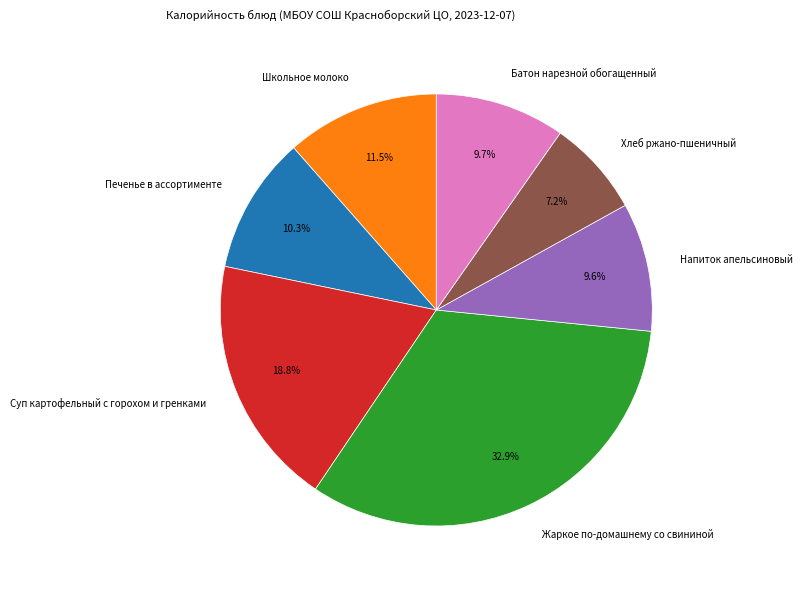

Is it true that Суп картофельный с горохом и гренками is 19% of the pie?

True